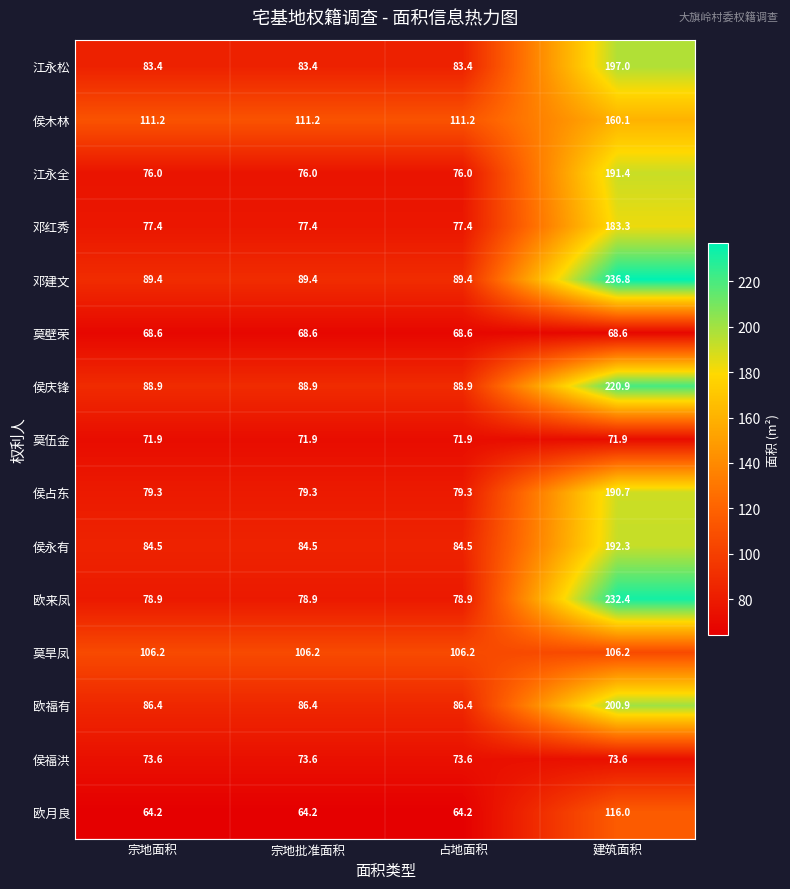

At which category is the sum across all series the highest?

建筑面积